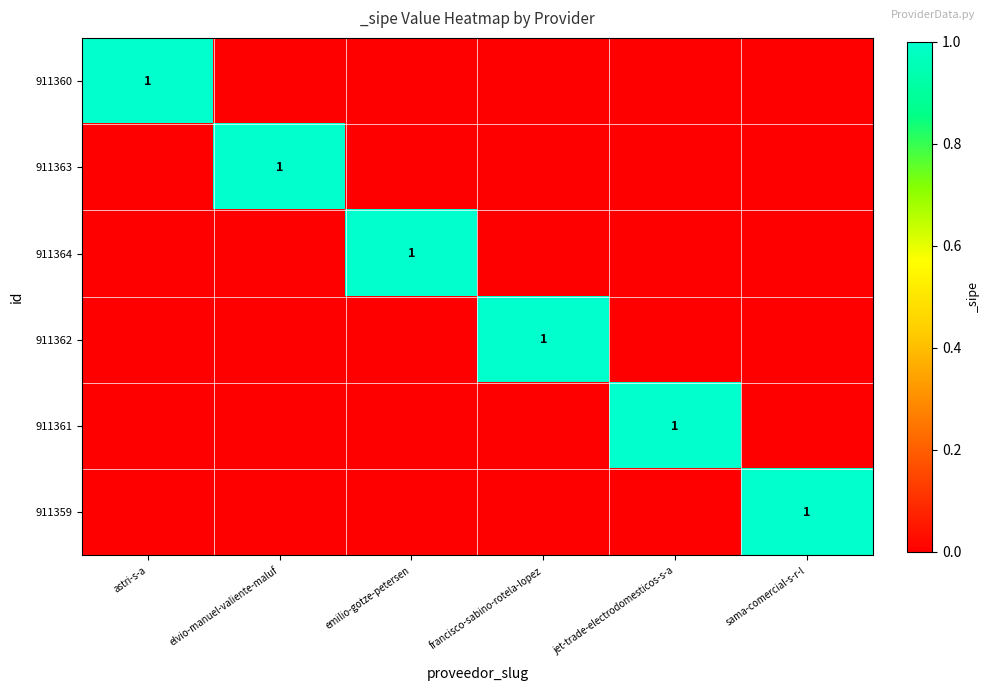

Is it true that 911360 equals 0 at astri-s-a?

False